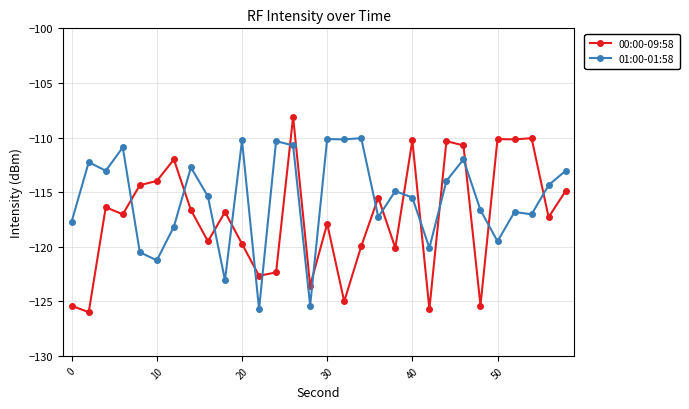

Does the chart have visible grid lines?

Yes